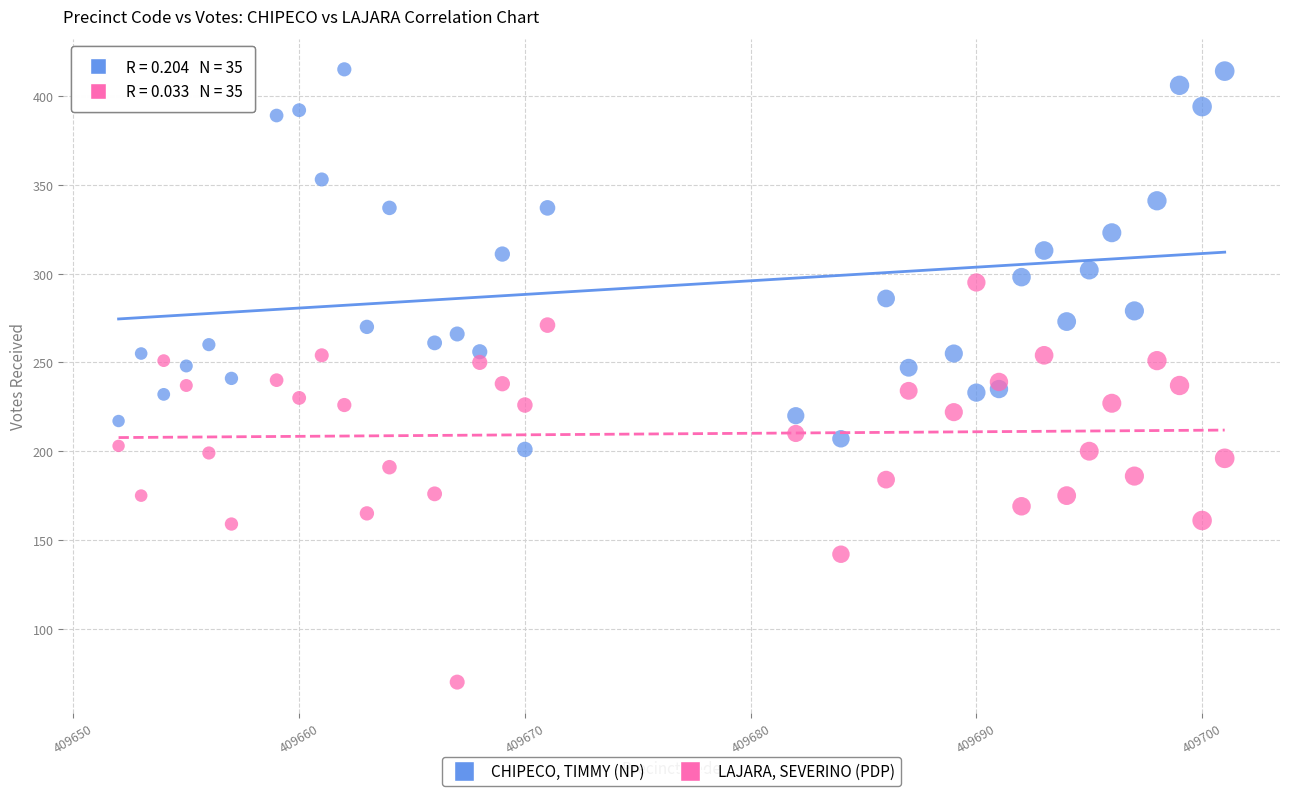

Which series contains the highest Y value?

CHIPECO, TIMMY (NP)